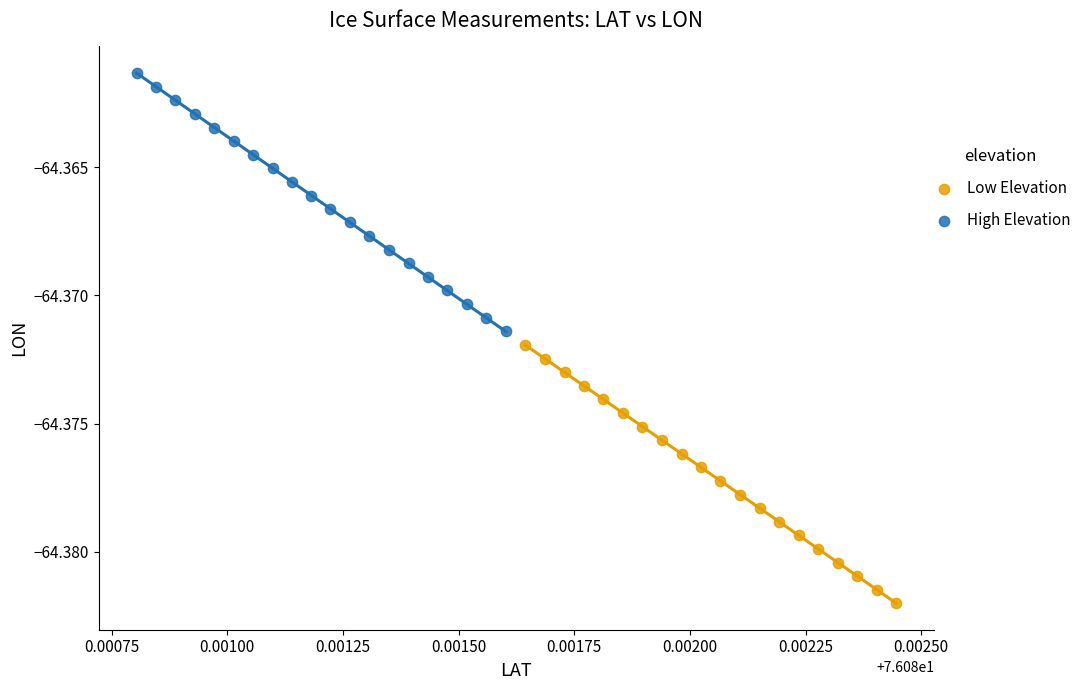

Which series reaches the maximum Y coordinate?

High Elevation